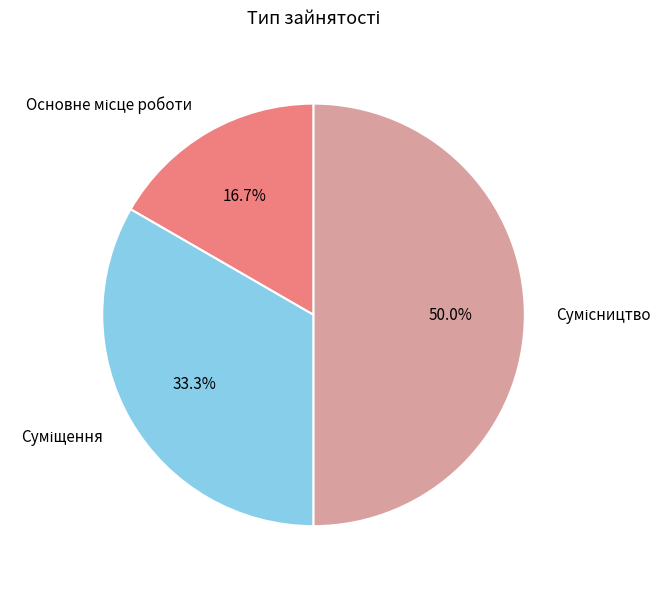

Is it true that Основне місце роботи is 6% of the pie?

False